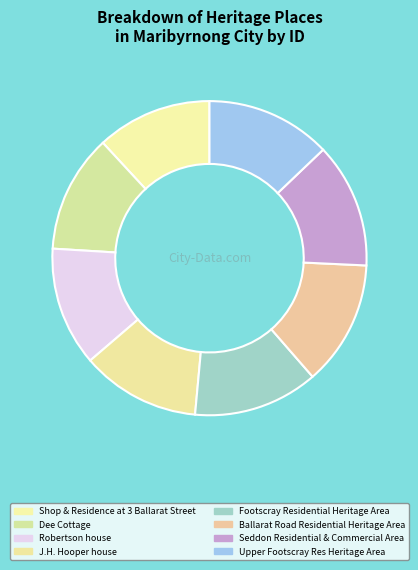

What is the largest slice in the pie chart?

Upper Footscray Res Heritage Area